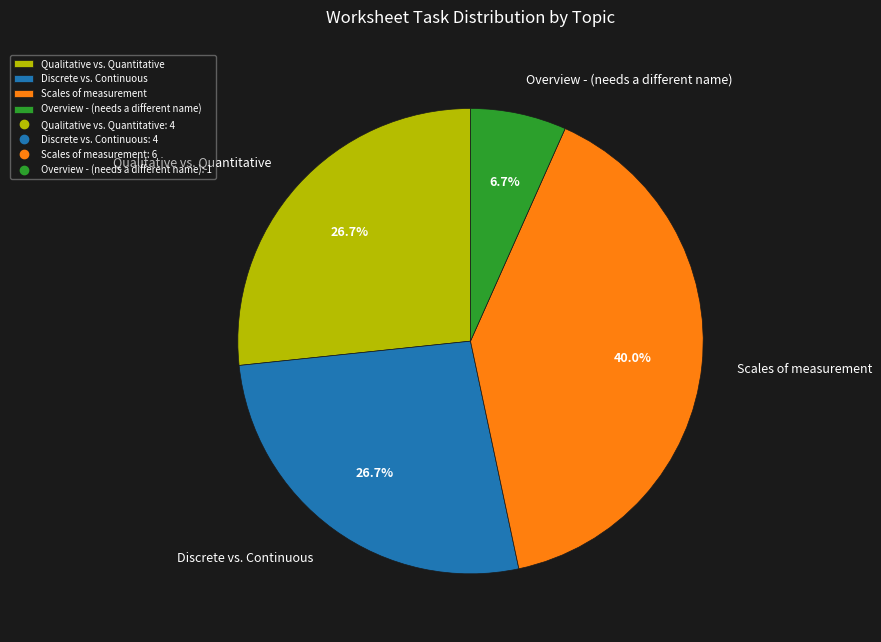

Is it true that Overview - (needs a different name) is 1% of the pie?

False